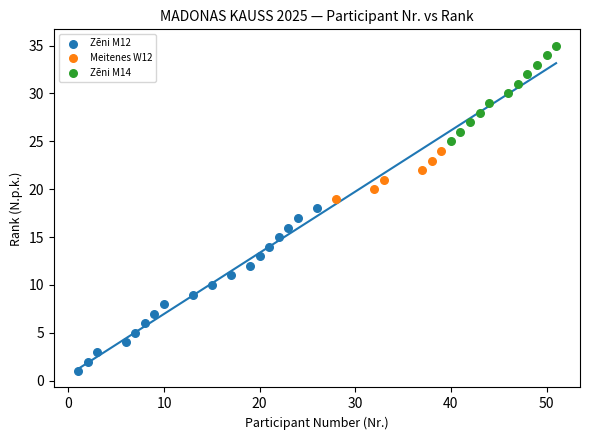

Which series reaches the minimum Y coordinate?

Zēni M12